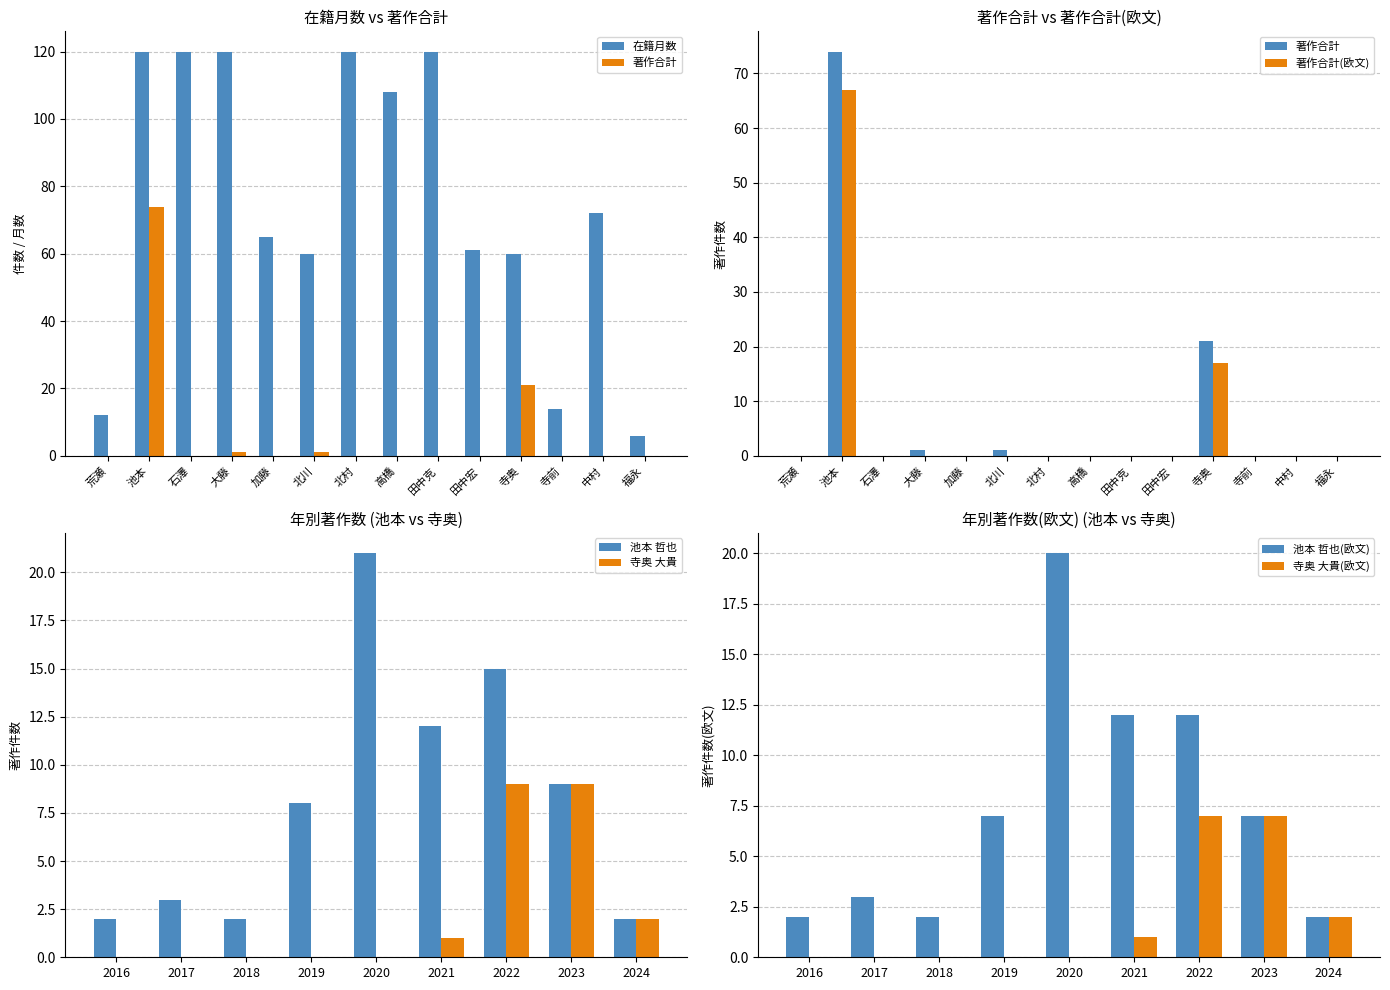

What is the difference between the second highest and second lowest values in the 著作合計(欧文) series?

17